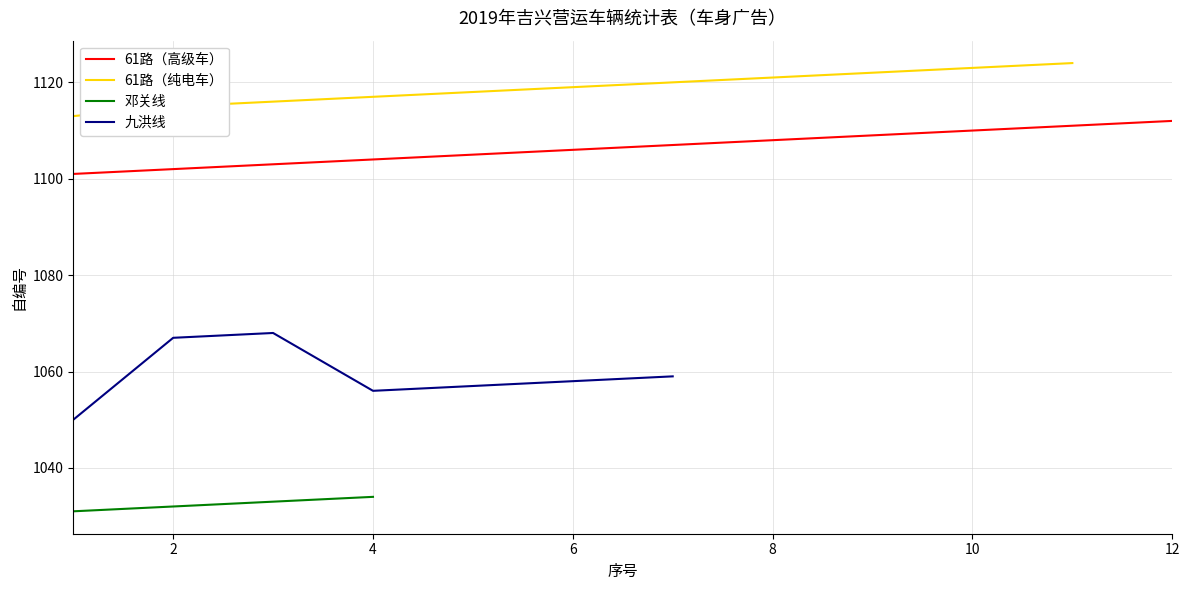

What is the minimum value for 61路（高级车）?

1101